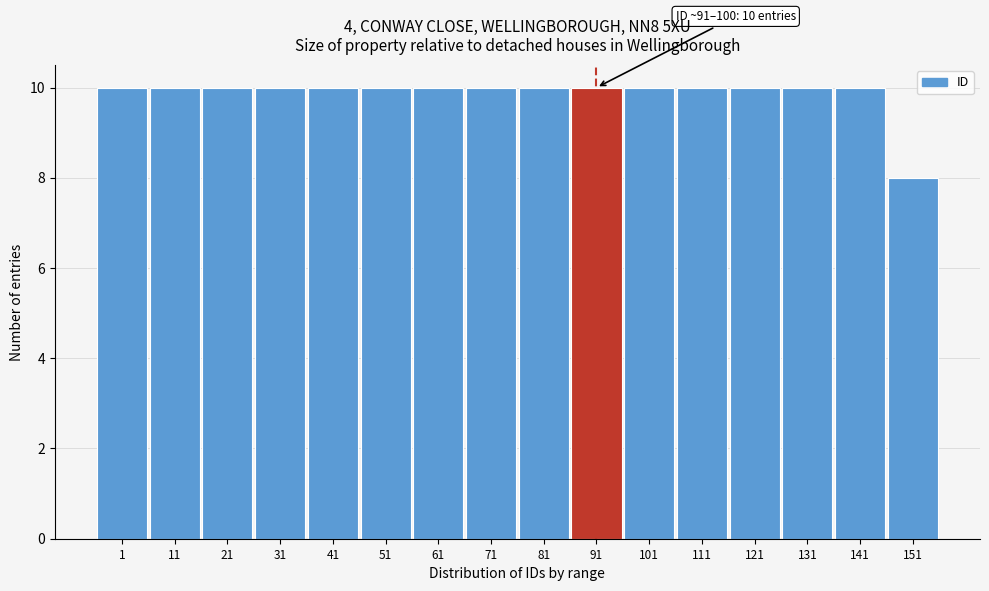

Reading left to right, transcribe all the data shown in this chart.

10	10	10	10	10	10	10	10	10	10	10	10	10	10	10	8